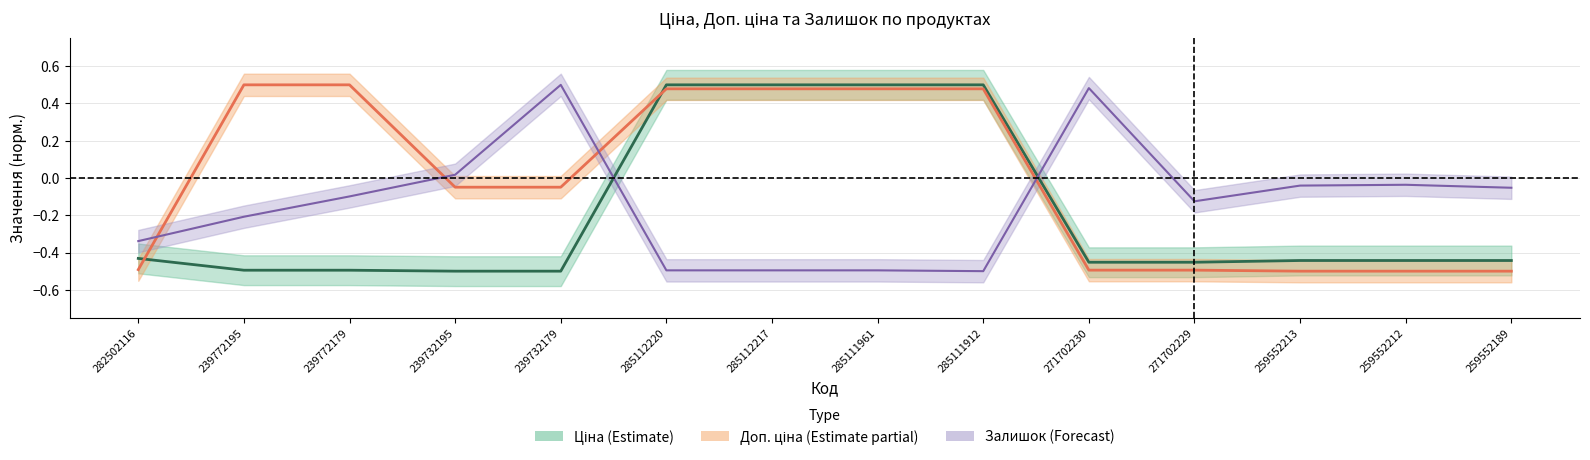

Which series ends up on top after the final intersection of Залишок and Ціна?

Залишок